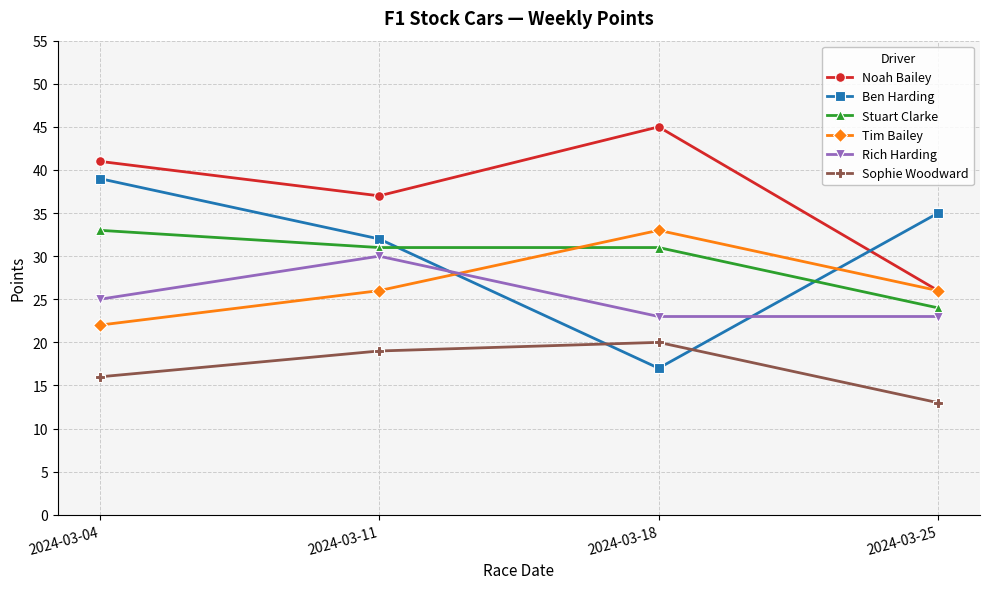

At which category does Noah Bailey reach its first local peak?

2024-03-18